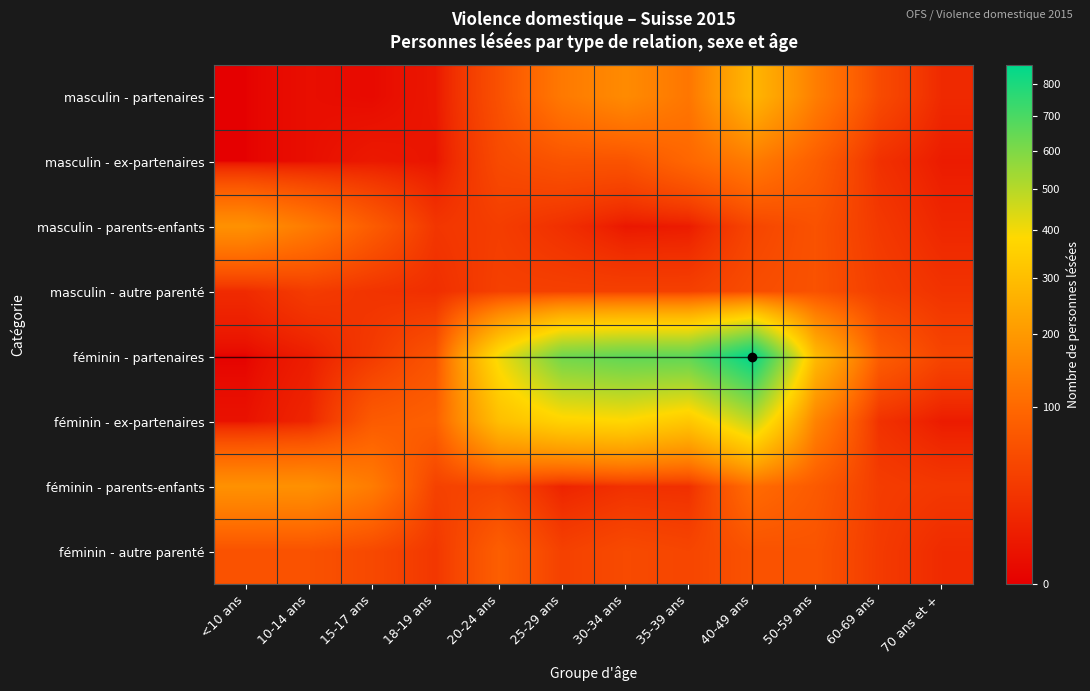

At 70 ans et +, list the series in order from smallest to largest.

masculin - ex-partenaires, féminin - ex-partenaires, masculin - parents-enfants, masculin - partenaires, féminin - autre parenté, masculin - autre parenté, féminin - parents-enfants, féminin - partenaires